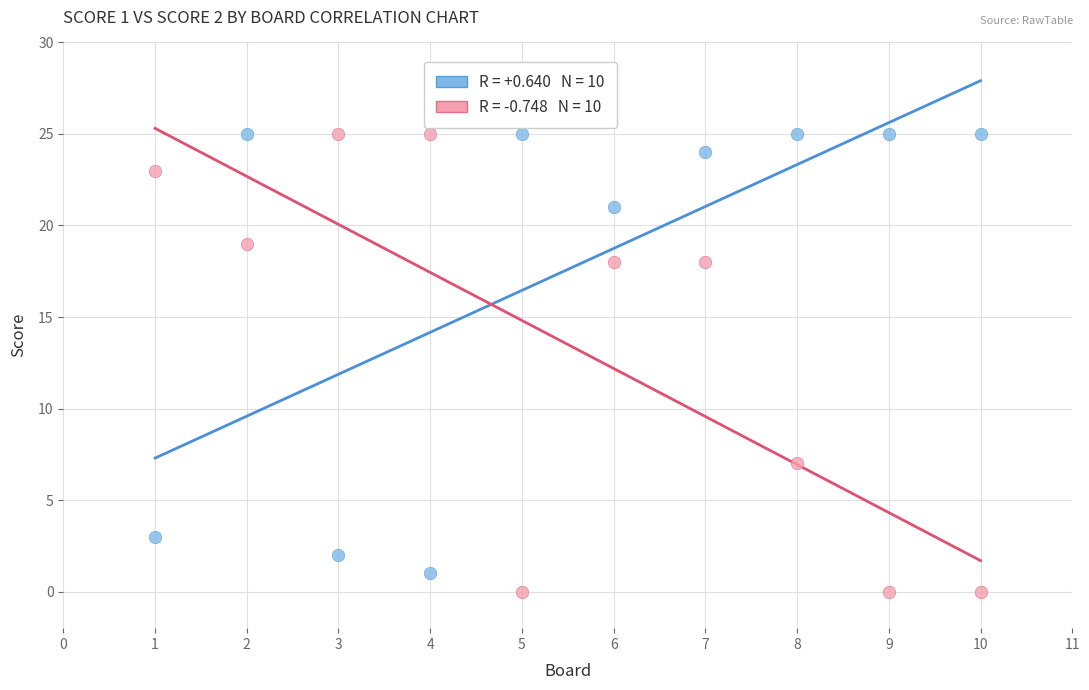

Across all series, what Y value is closest to 12?

7